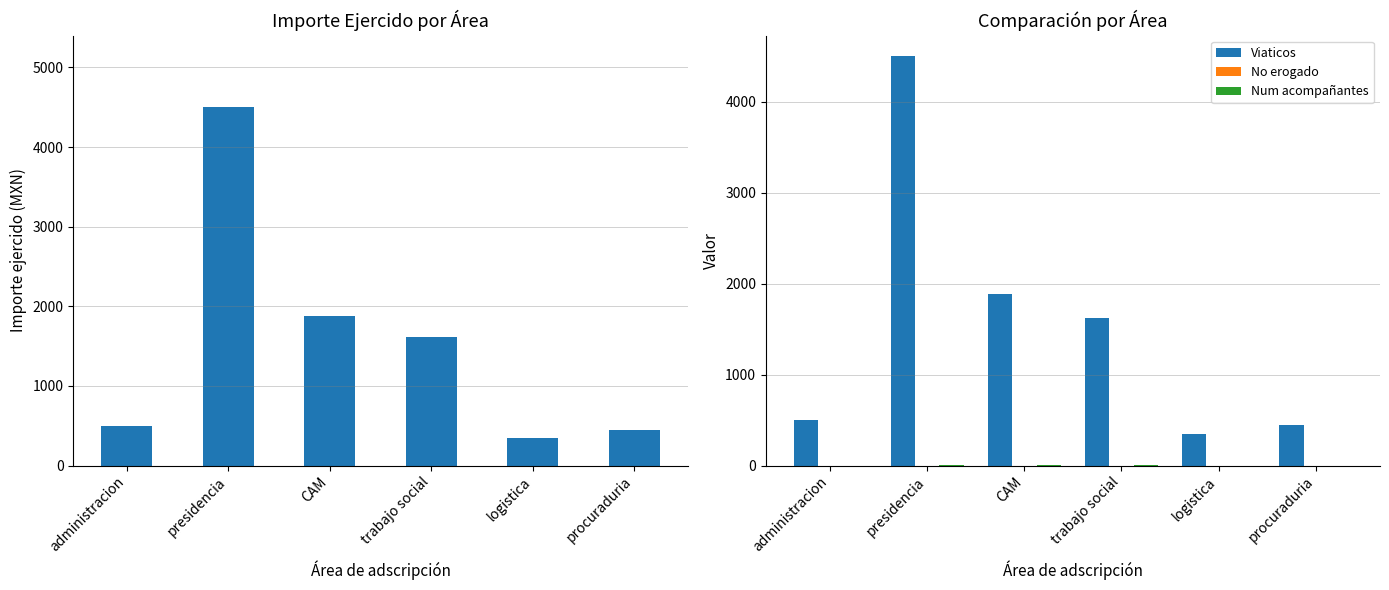

List the series in order of their peak value, highest first.

Importe ejercido, Viaticos, Num acompañantes, No erogado